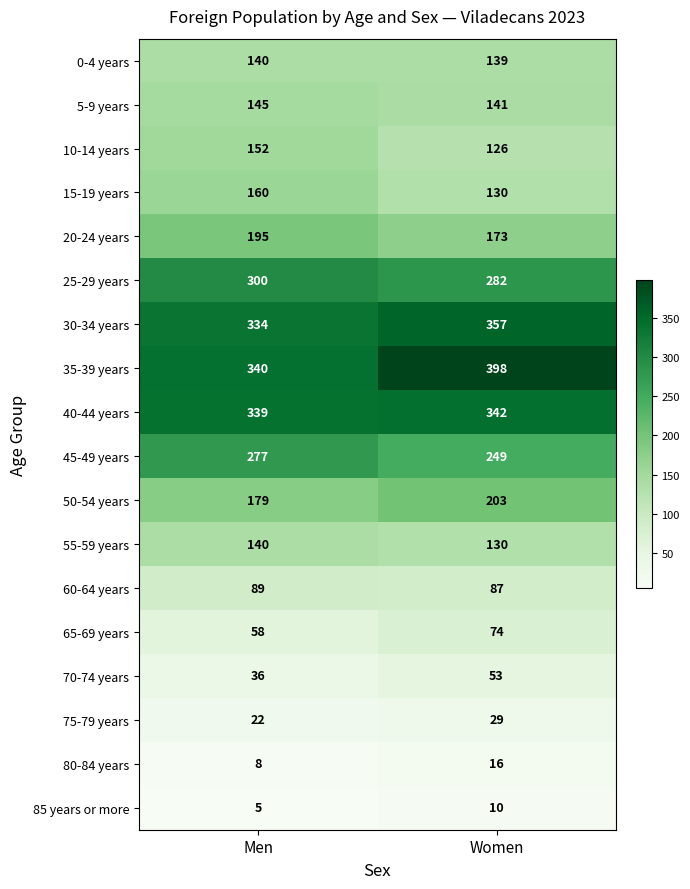

At how many categories does at least one series exceed 224?

2